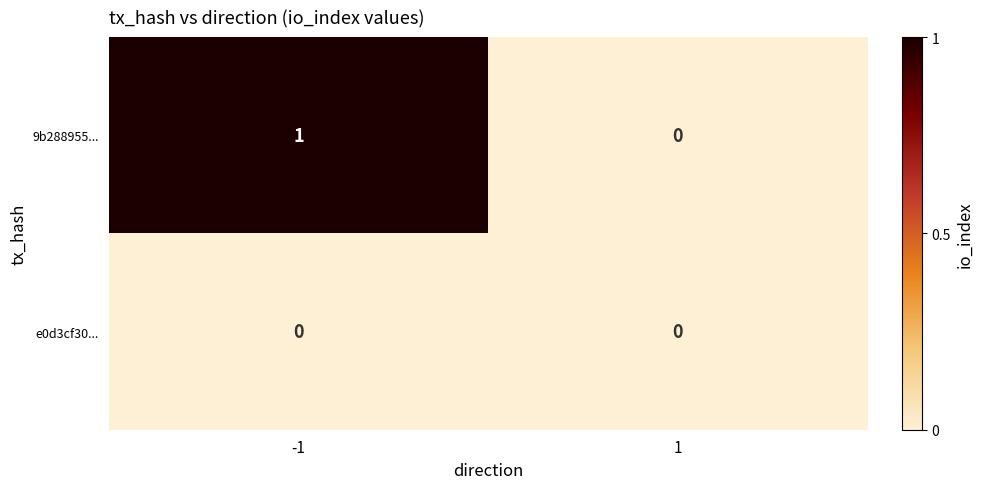

What is the greatest value displayed?

1